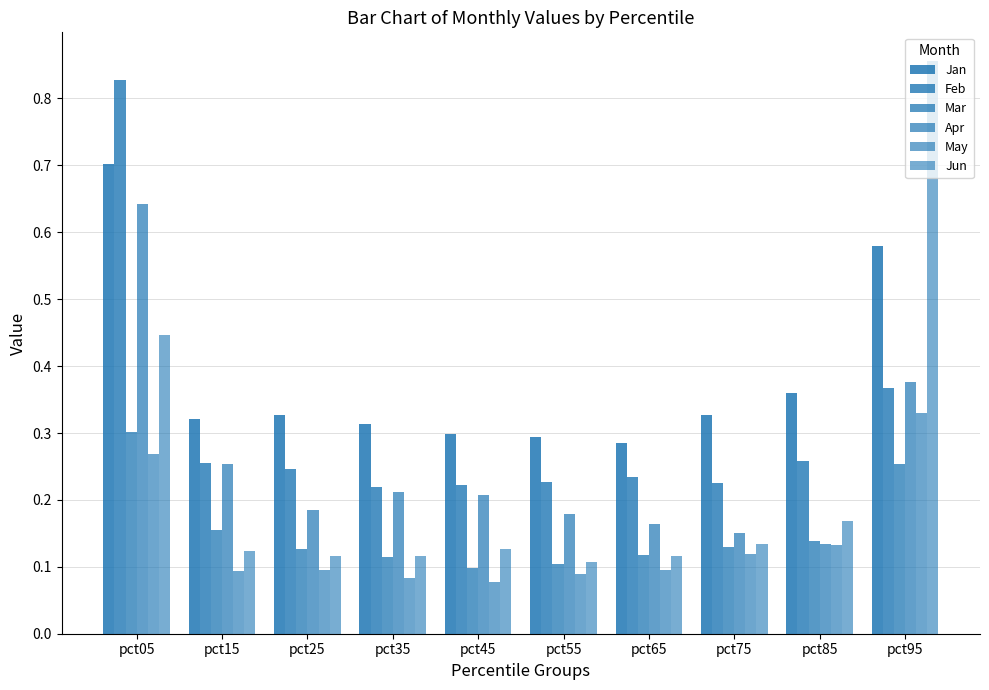

What is the value of the May bar at the 10th from the left?

0.3